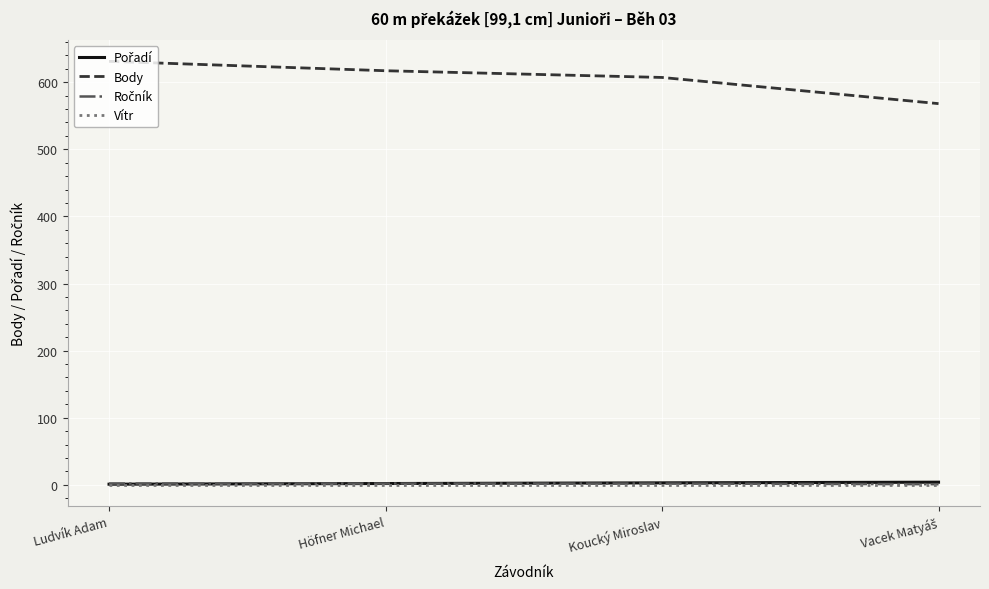

Which series has the largest range (max minus min)?

Body